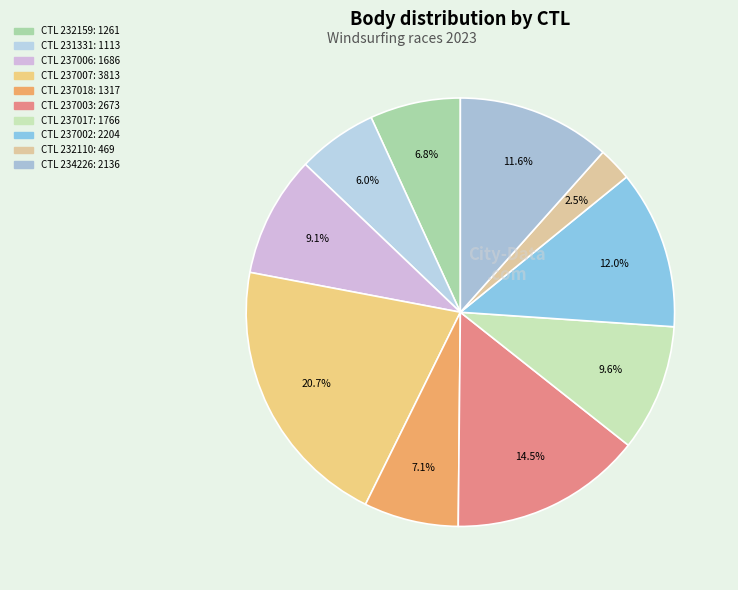

Is there any slice that represents more than half of the pie?

No